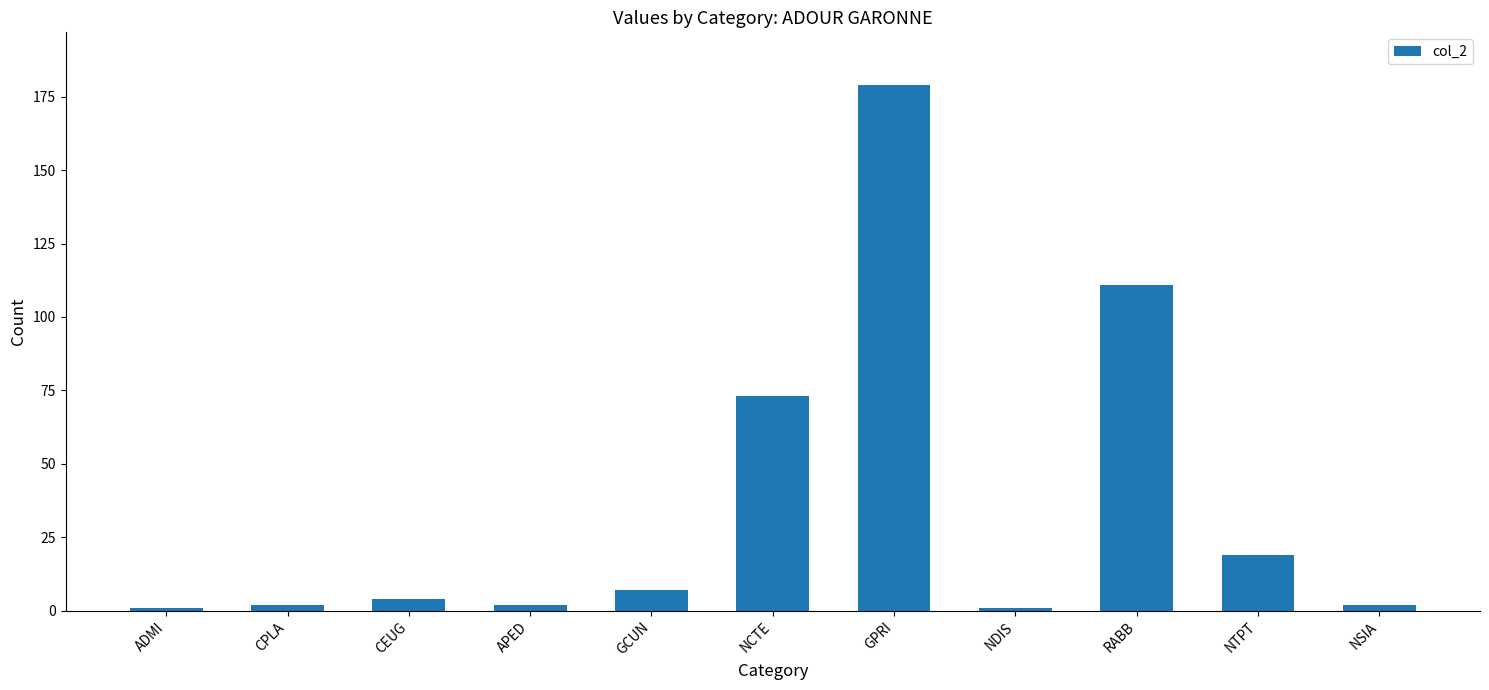

At which label is the value closest to 90?

NCTE